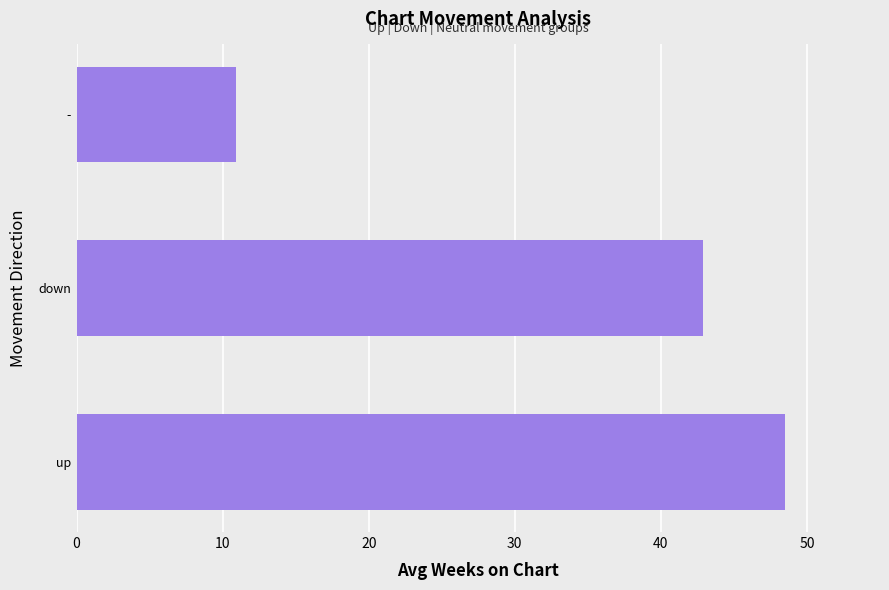

Reading bottom to top, extract all data points from this chart.

48.5	42.9	10.9